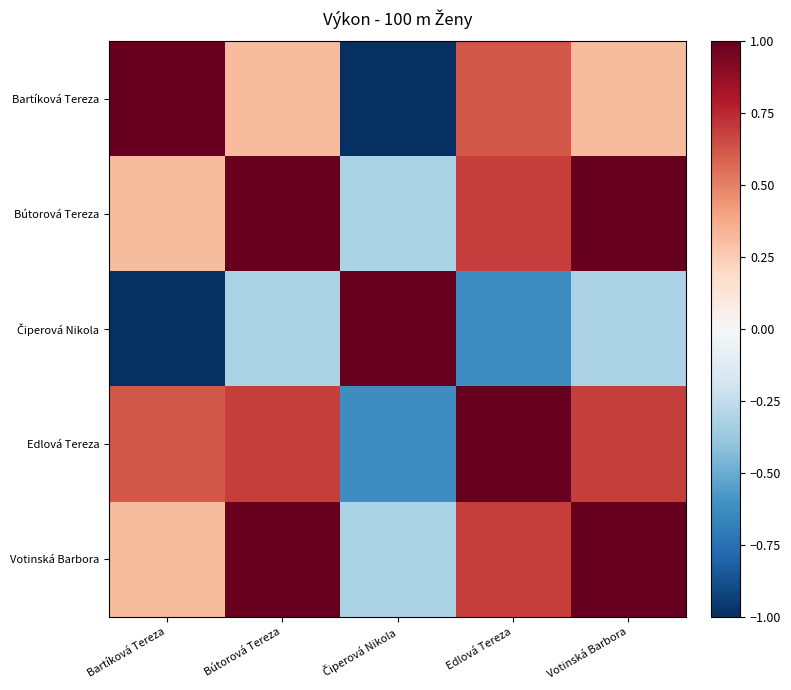

Rank the series at Bútorová Tereza from highest to lowest value.

Bútorová Tereza, Votinská Barbora, Edlová Tereza, Bartíková Tereza, Čiperová Nikola